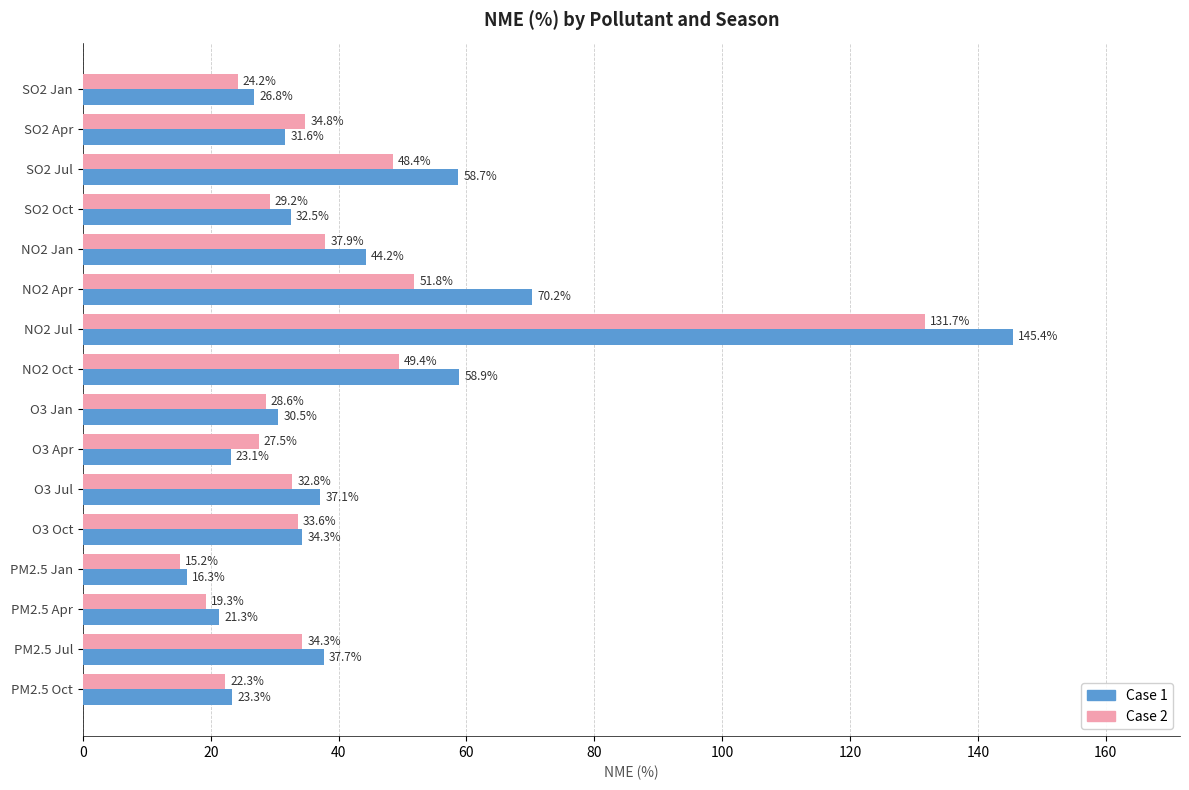

The Case 2 series shows 29.2 at SO2 Oct. True or false?

True